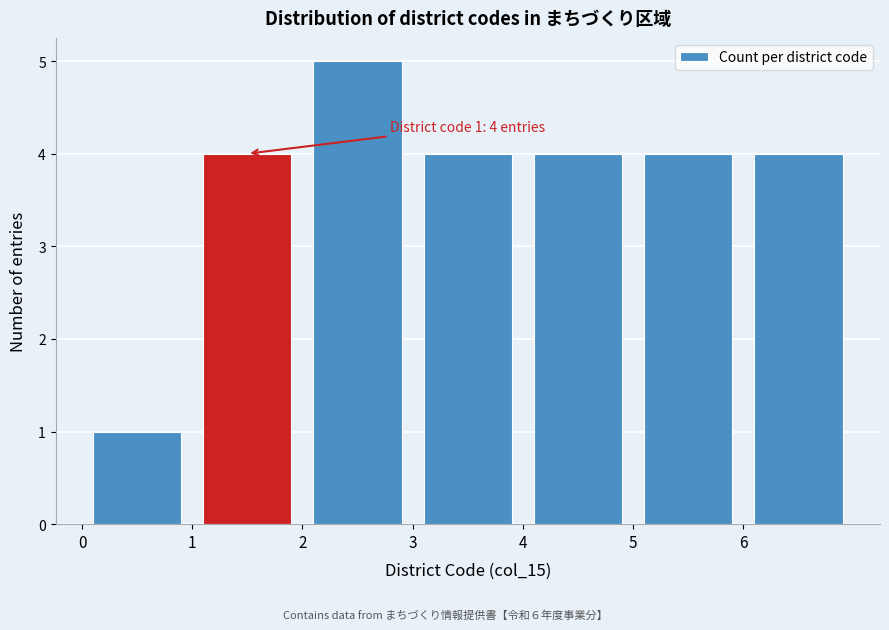

Which range on the x-axis has the tallest bar?

2 to 3